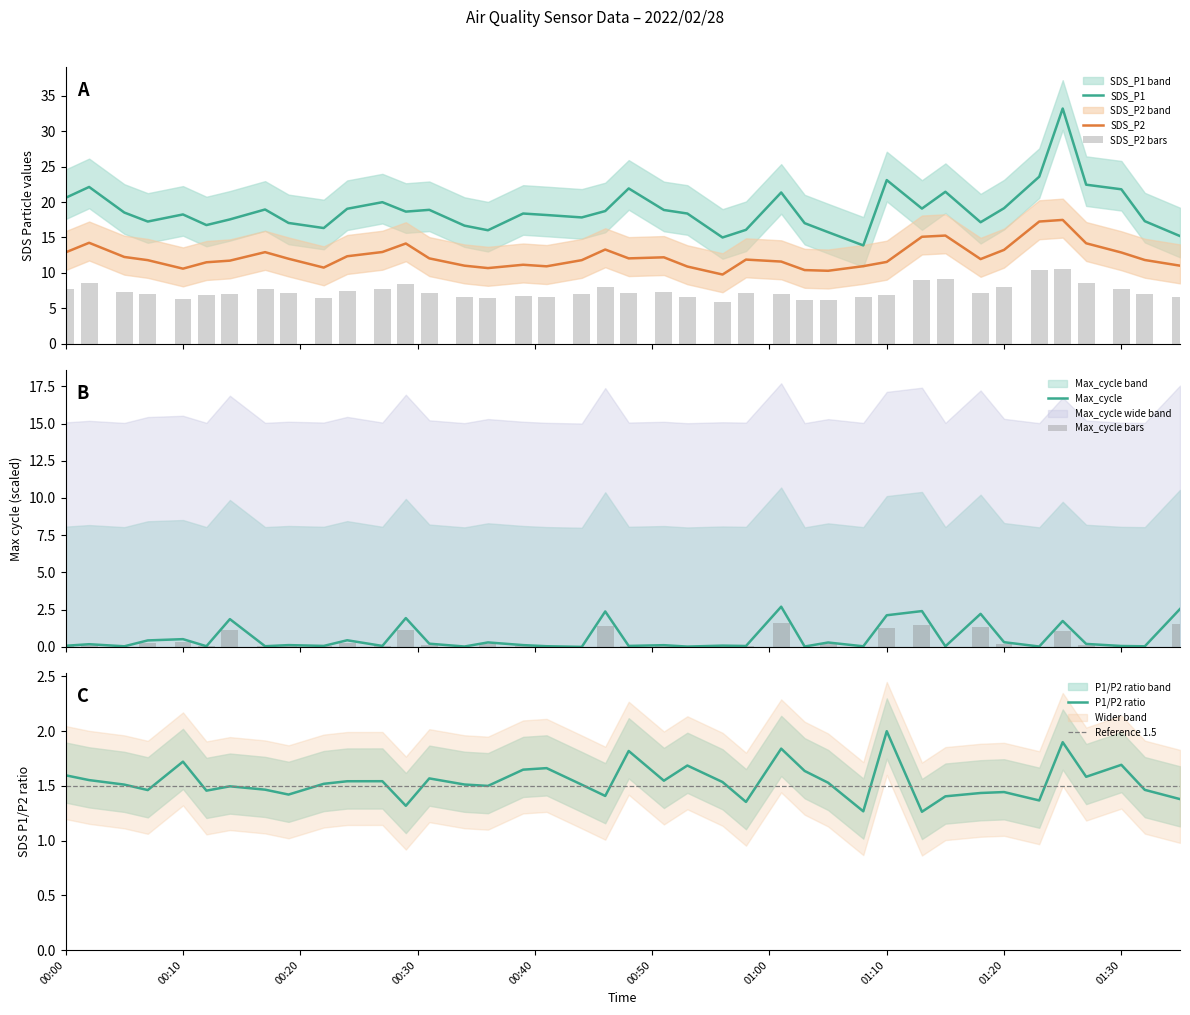

What is the maximum value for SDS_P1?

33.2